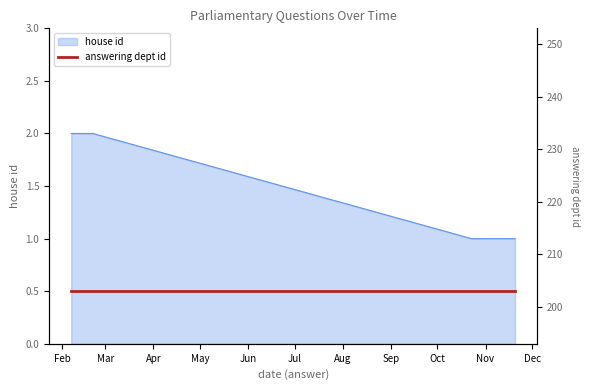

What is the maximum value shown in the chart?

2